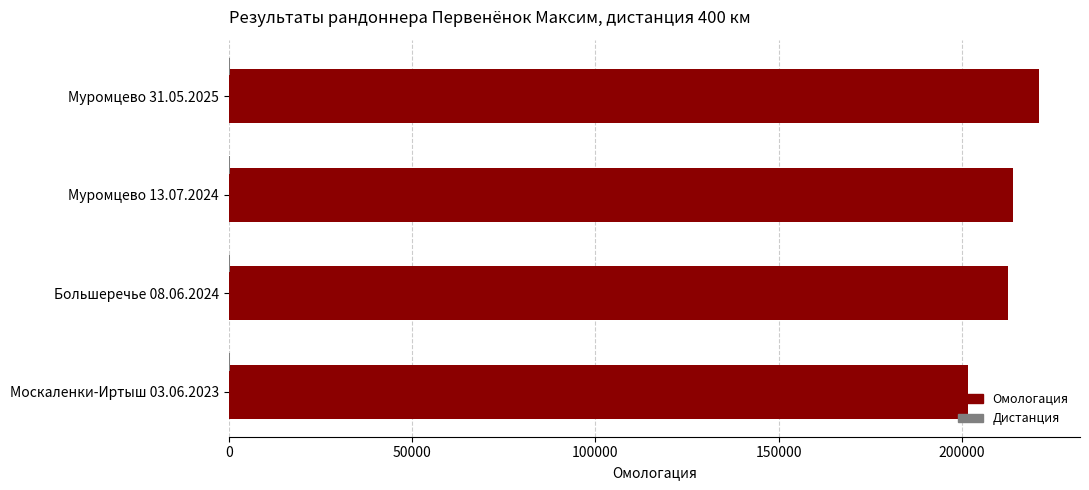

Which category has the highest value across all series?

Муромцево 31.05.2025